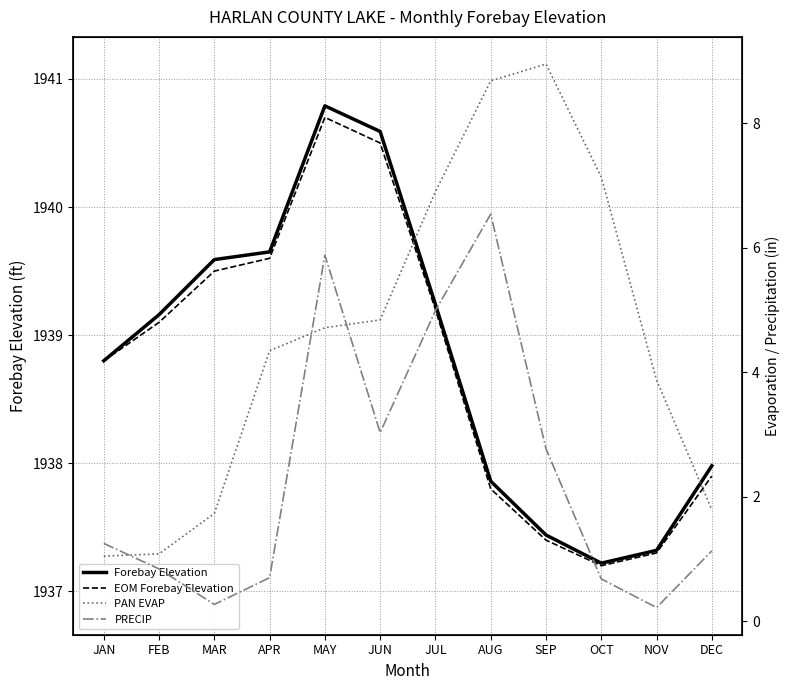

What are all the series names shown in the legend?

Forebay Elevation, EOM Forebay Elevation, PAN EVAP, PRECIP